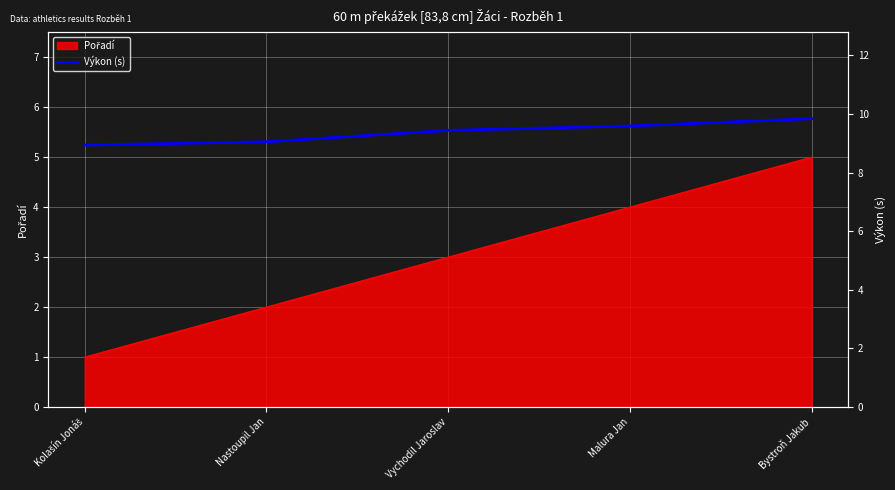

What is the maximum value shown in the chart?

9.8